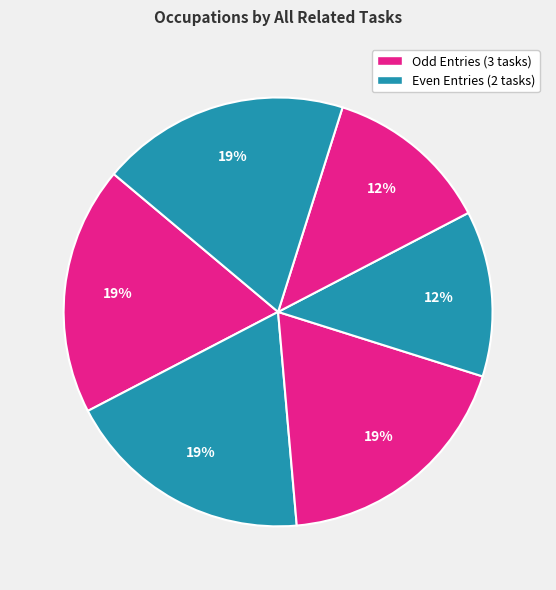

Count the number of slices in the pie.

6